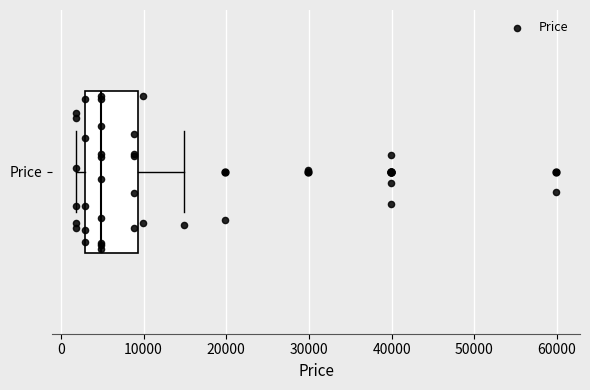

Where is the left edge of the box for Price on the x-axis? The values are not printed on the chart, so give them approximately, as read against the axis.

3000